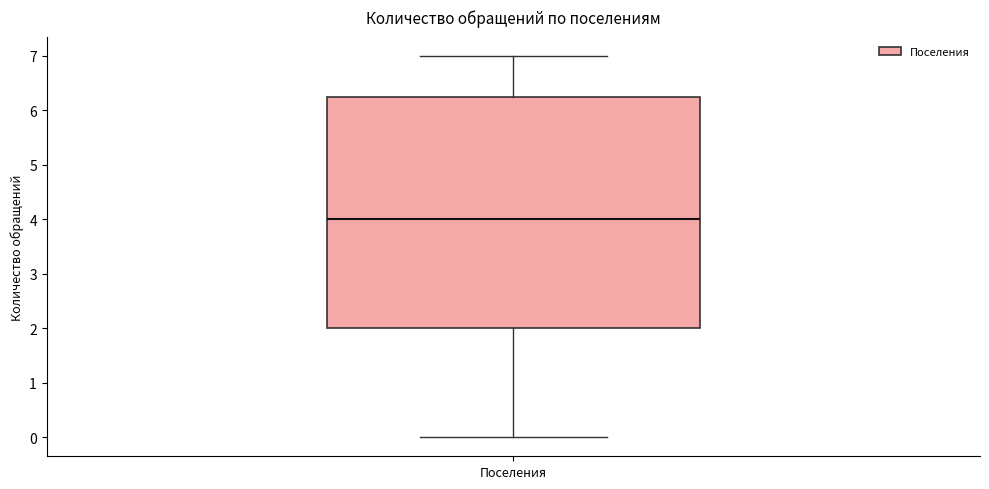

Where does the upper whisker of the box for Поселения end on the y-axis? The values are not printed on the chart, so give them approximately, as read against the axis.

7.0